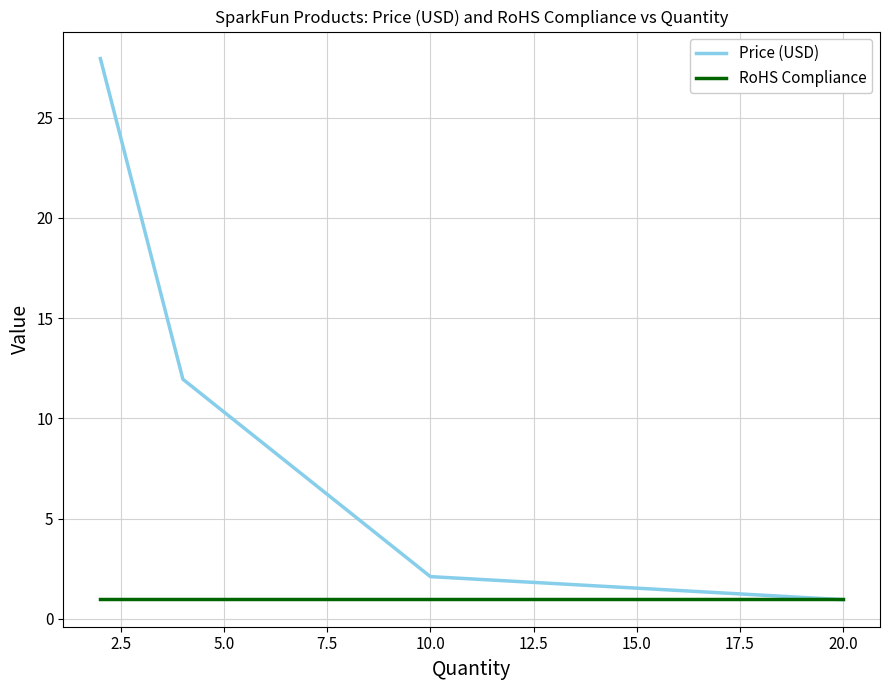

How many lines are shown in the chart?

2